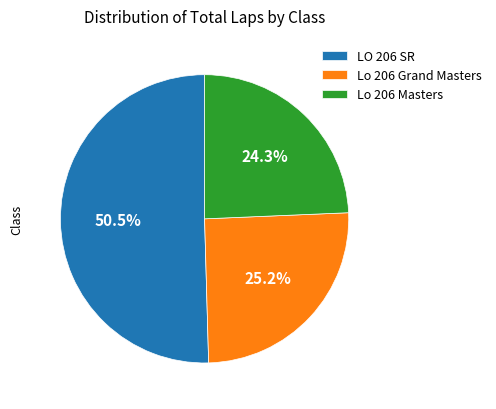

How many segments does this pie chart have?

3